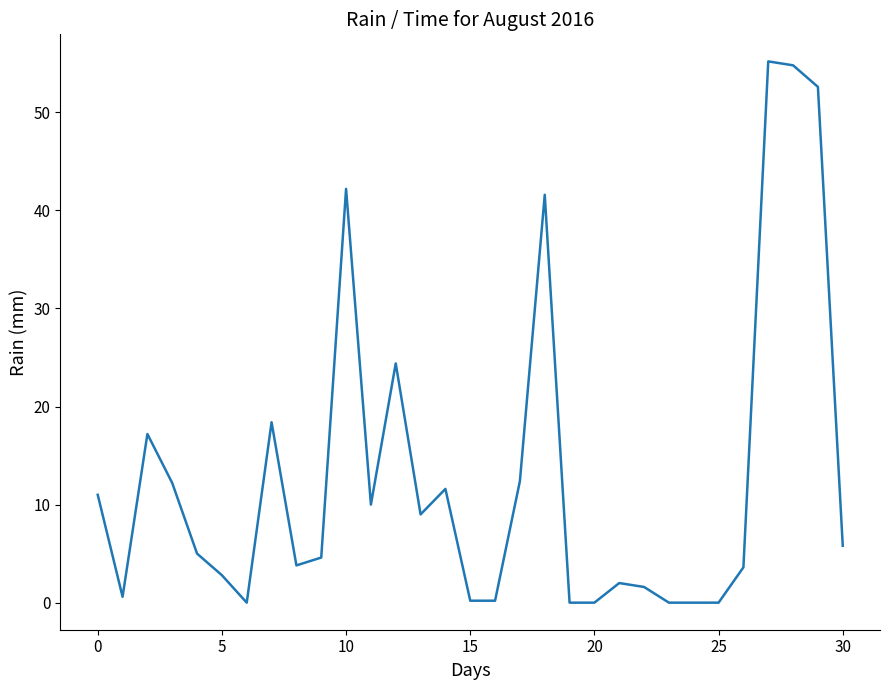

What is the greatest value displayed?

55.2